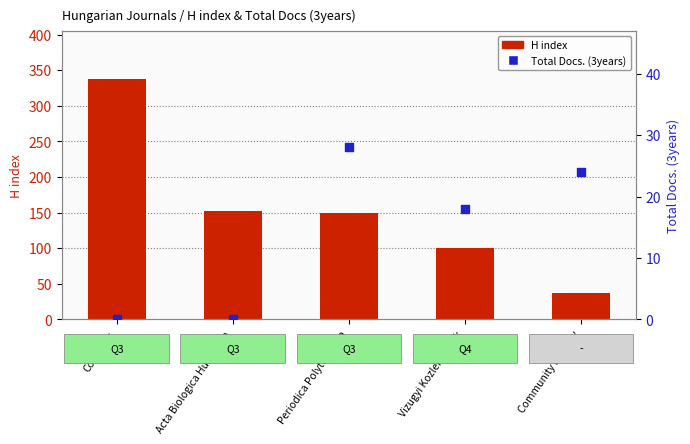

Is the value of Total Docs. (3years) at Vizugyi Kozlemenyek greater than the value of H index at Coenoses?

No